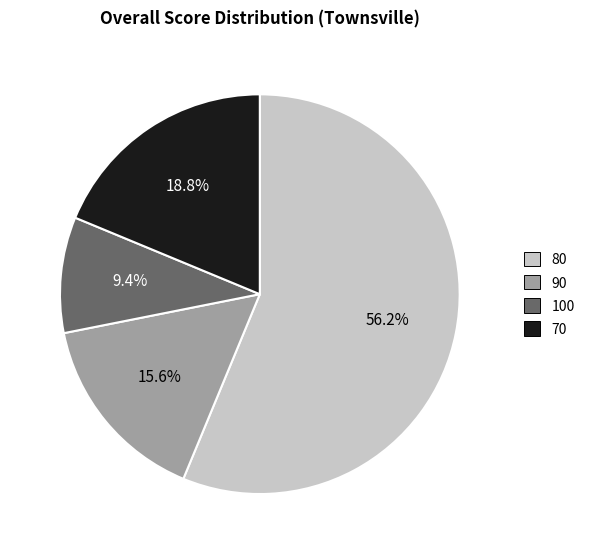

How many segments does this pie chart have?

4